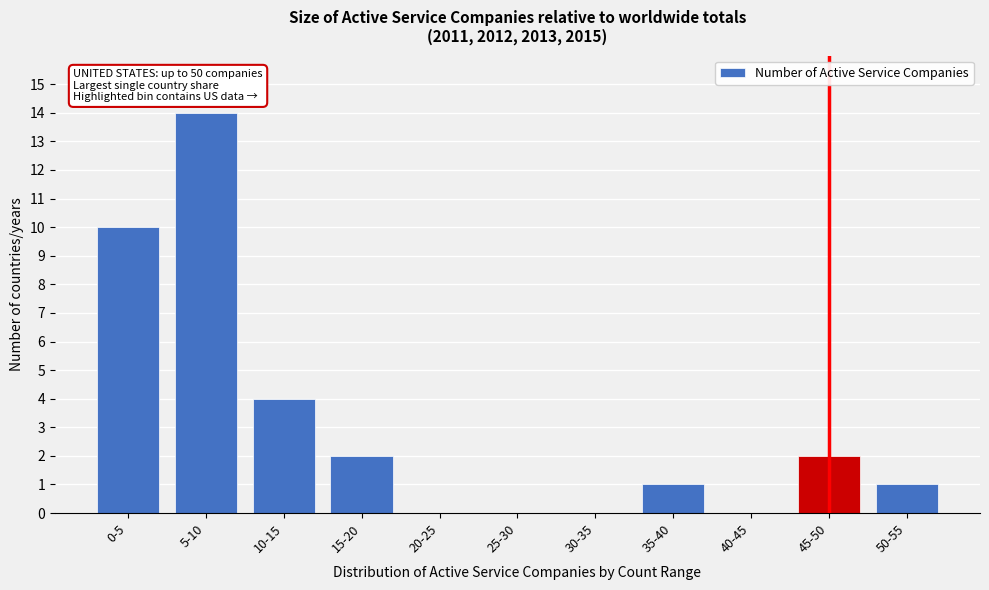

Reading right to left, transcribe all the data shown in this chart.

50-55=1	45-50=2	40-45=0	35-40=1	30-35=0	25-30=0	20-25=0	15-20=2	10-15=4	5-10=14	0-5=10